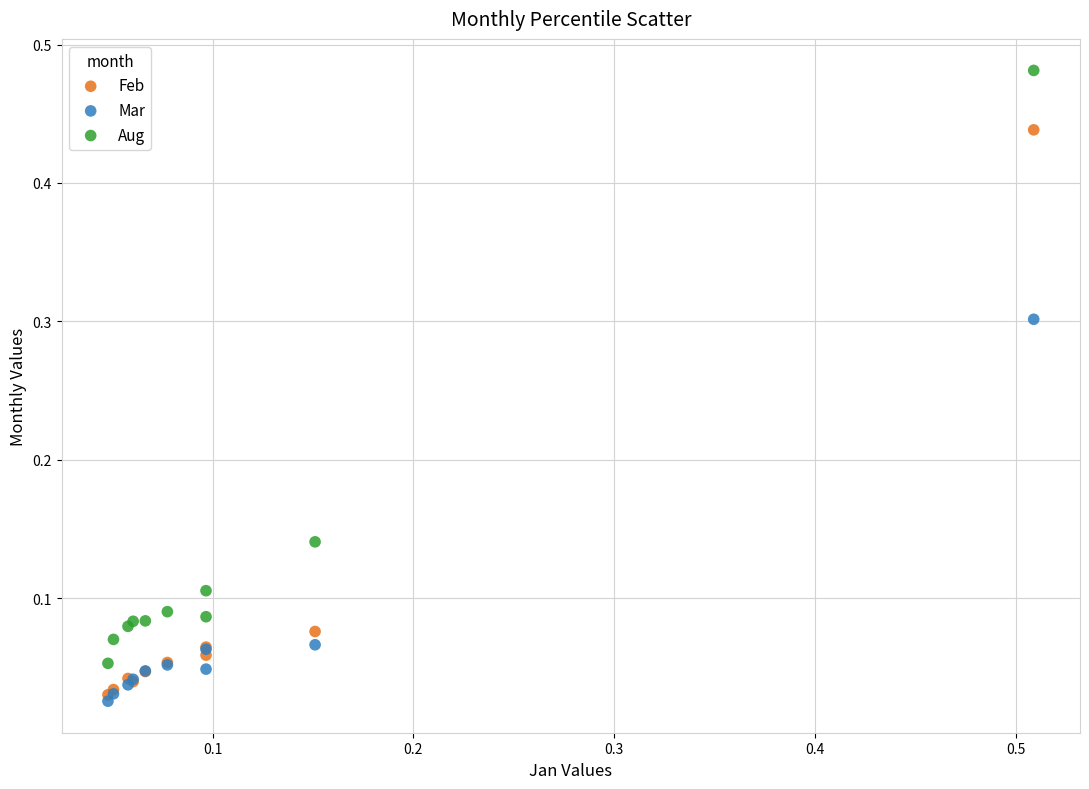

Which series reaches the minimum Y coordinate?

Mar